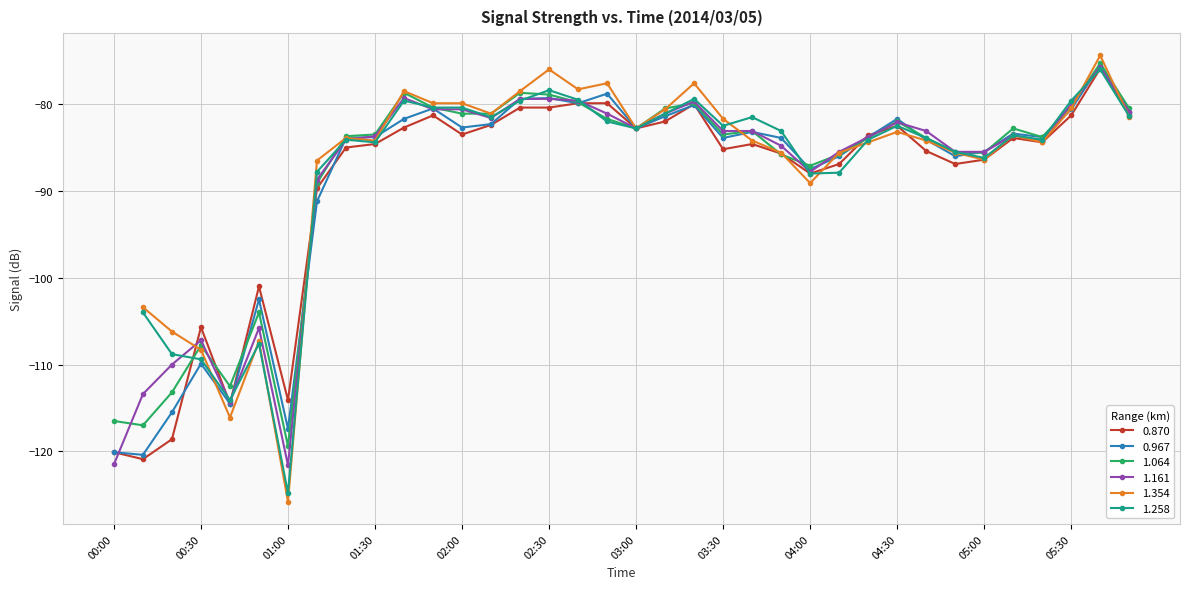

What is the maximum value for 0.870?

-75.9